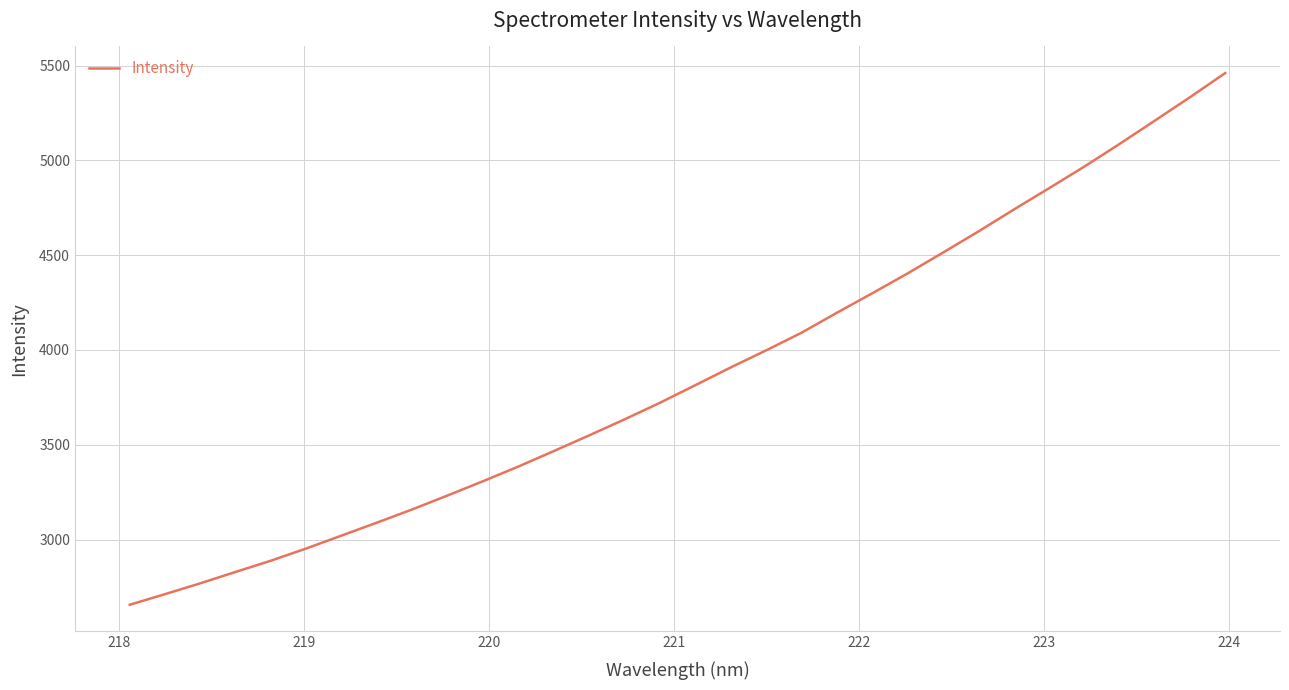

What is the maximum value shown in the chart?

5460.5